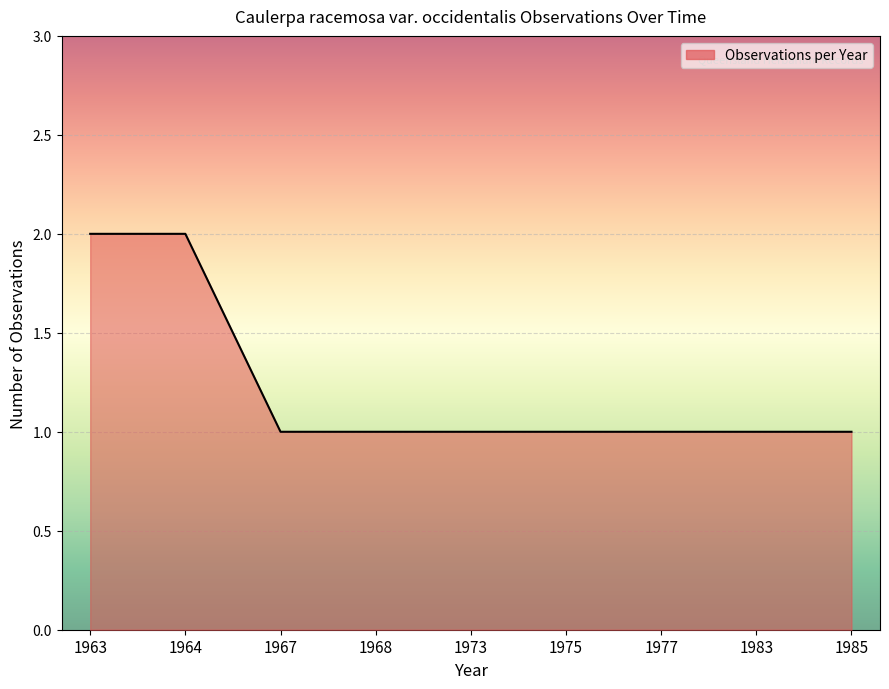

True or false: the data shows 1 at 1985.

True